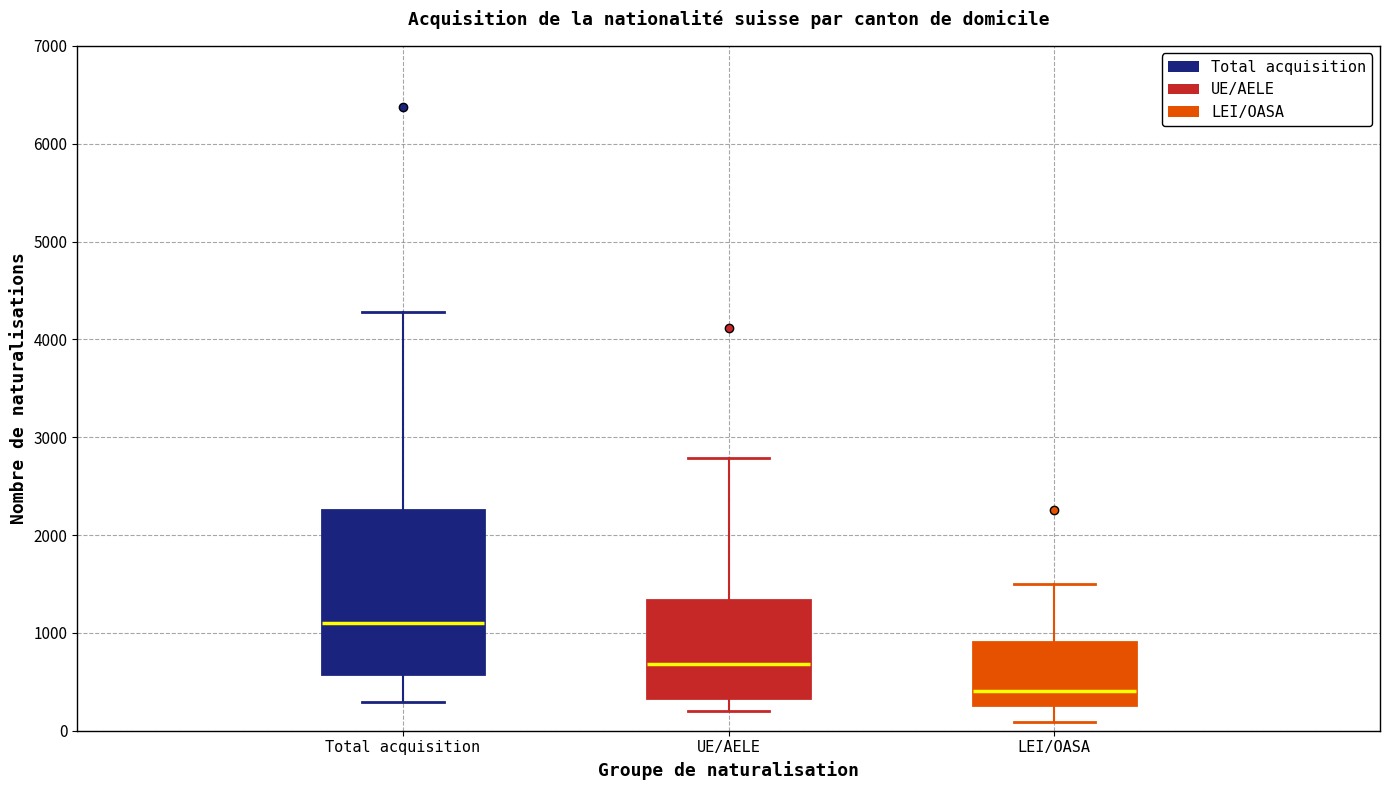

Reading left to right, read every box against the y-axis: the position of its median line, the range the box covers, and the ends of its whiskers. The values are not printed on the chart, so give them approximately, as read against the axis.

Total acquisition: median 1100, box 600 to 2300, whiskers 300 to 4300
UE/AELE: median 700, box 300 to 1300, whiskers 200 to 2800
LEI/OASA: median 400, box 300 to 900, whiskers 100 to 1500